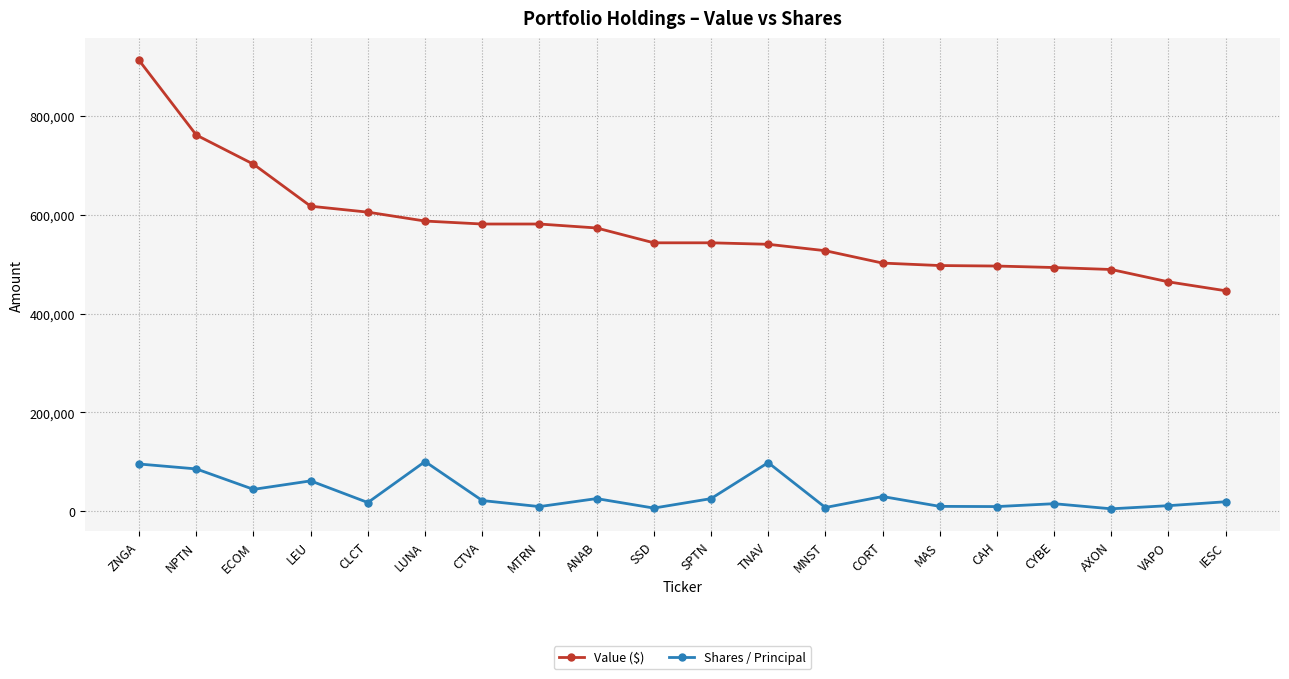

What is the difference between the maximum and minimum values in the Shares / Principal series?

95575